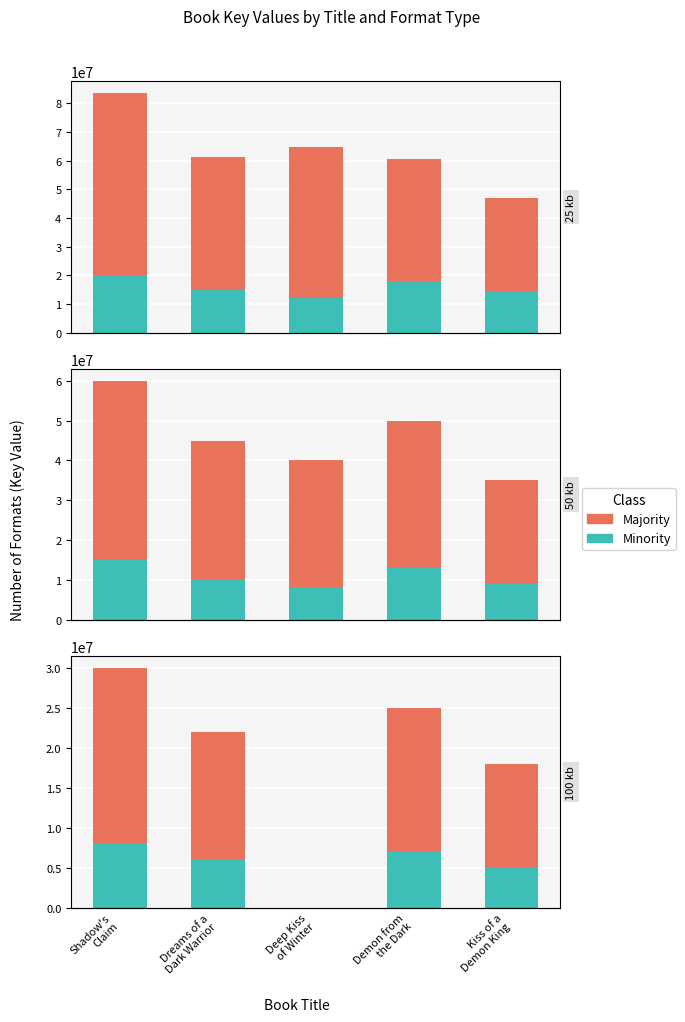

Rank the series at Dreams of a
Dark Warrior from lowest to highest value.

Minority, Majority